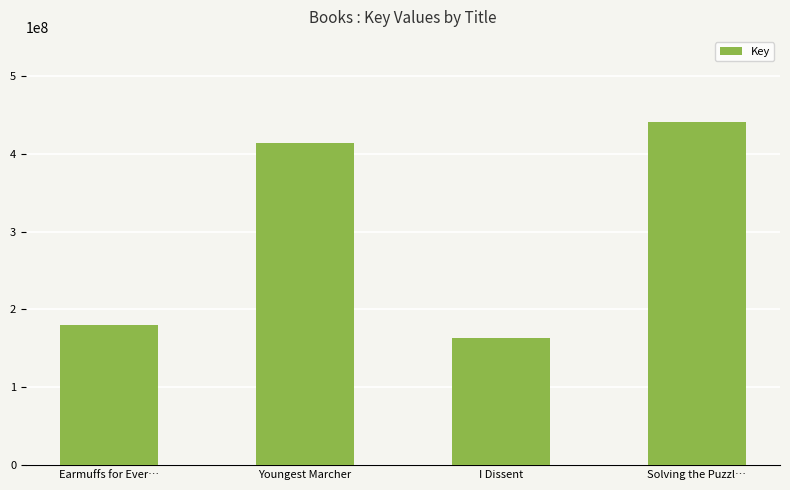

Rank the categories by value from highest to lowest.

Solving the Puzzl…, Youngest Marcher, Earmuffs for Ever…, I Dissent